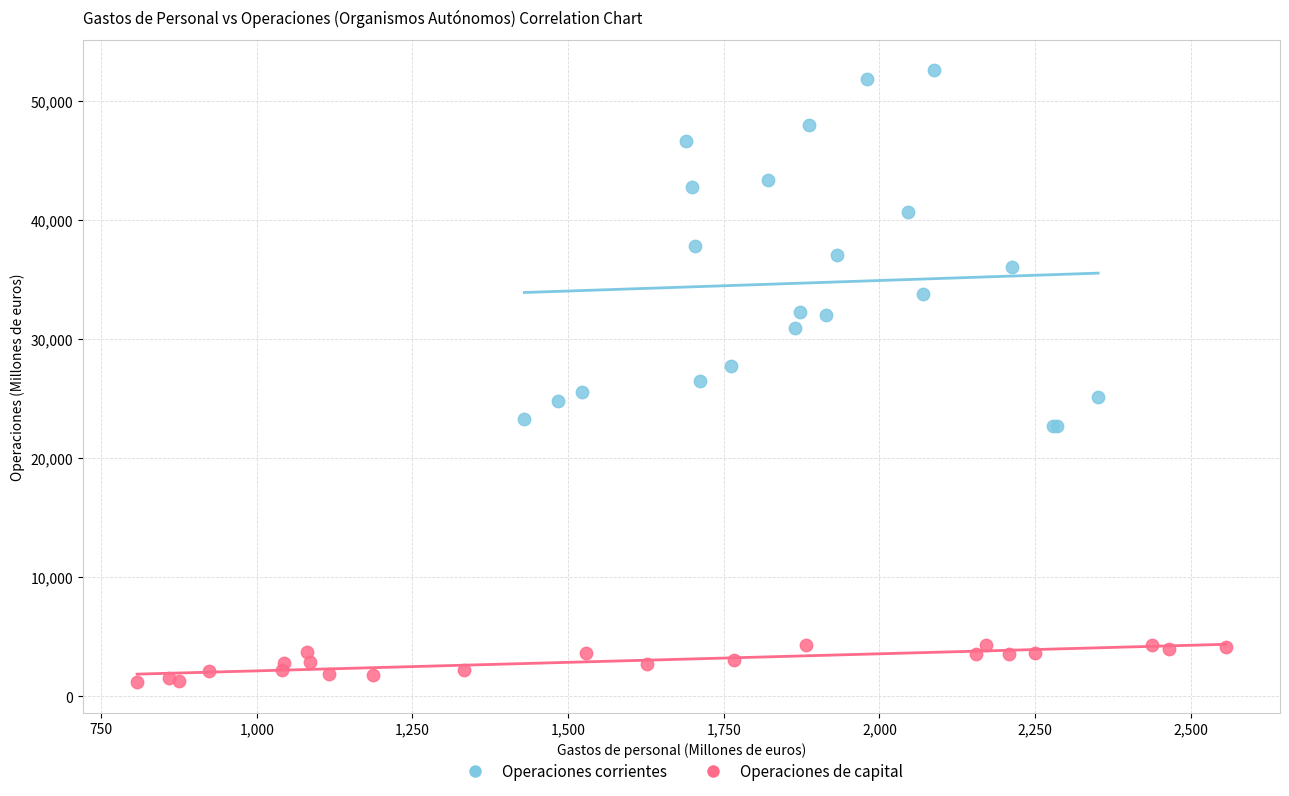

Which series contains the highest Y value?

Operaciones corrientes